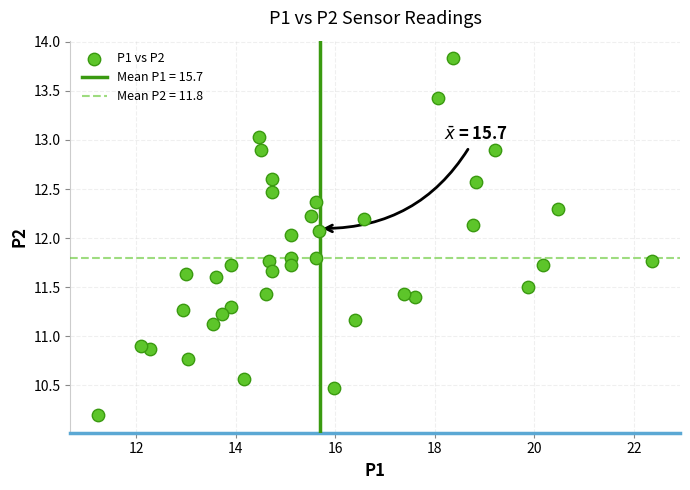

What is the range of Y values (max minus min)?

3.6